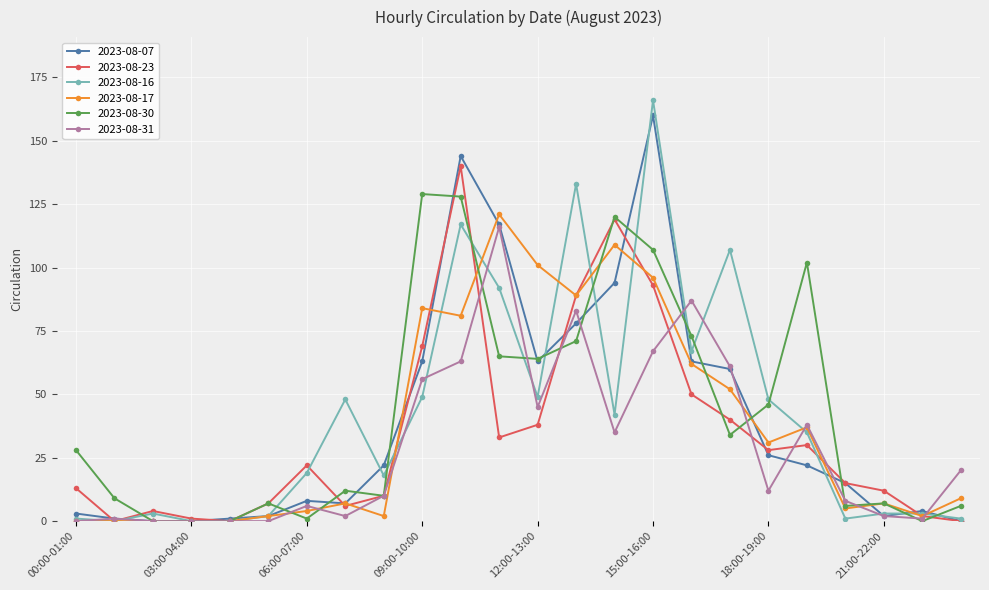

True or false: 2023-08-16 has more than 0 points higher than both neighbors.

True